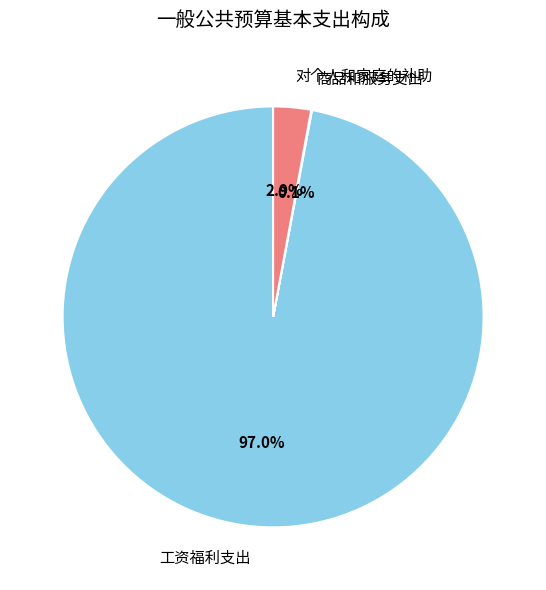

What percentage is NOT represented by 对个人和家庭的补助?

97.1%